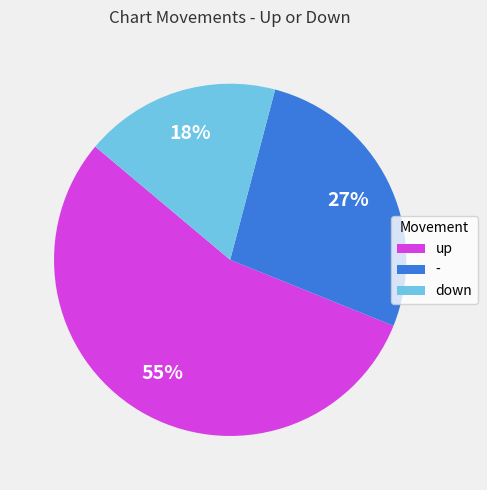

To the nearest percent, what is the combined percentage of - and up?

82%